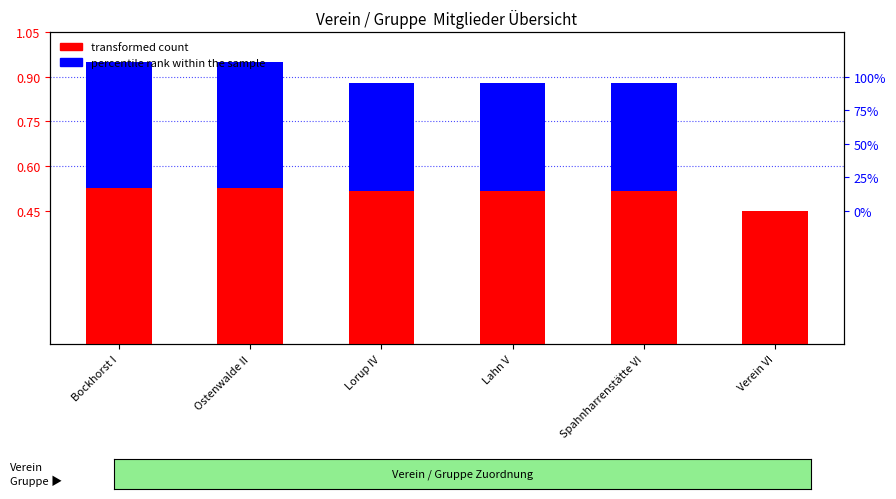

The percentile rank within the sample series shows 0.9 at Lorup IV. True or false?

True